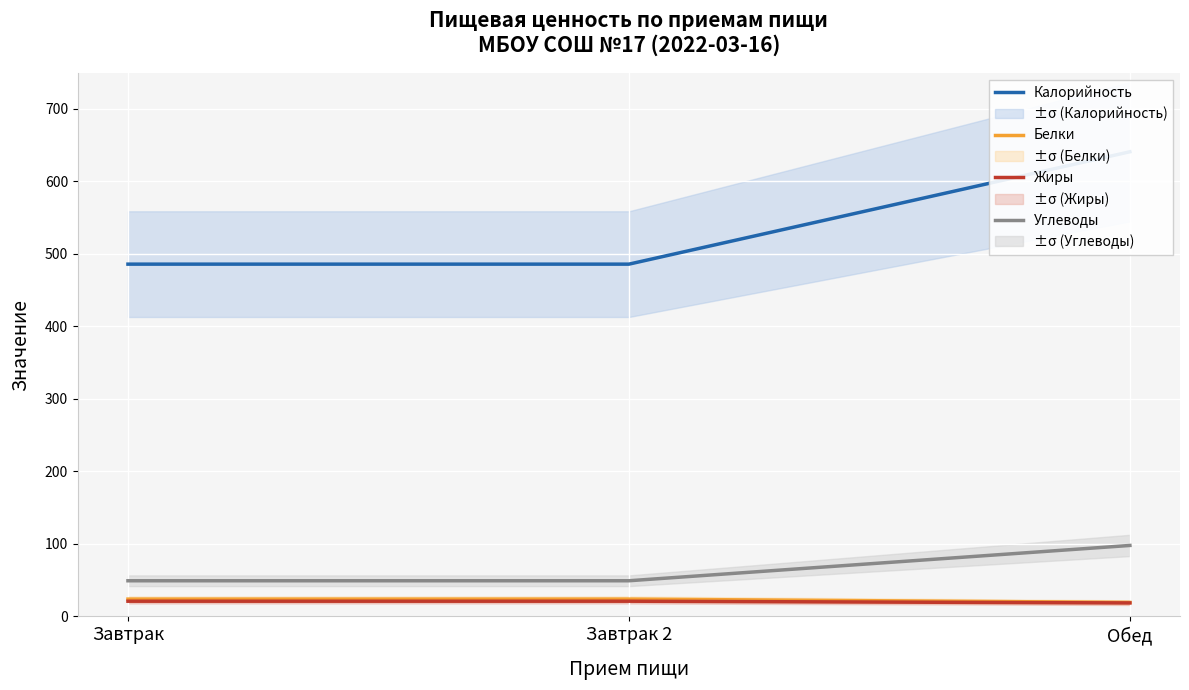

True or false: Белки has a value of 31.3 at Обед.

False